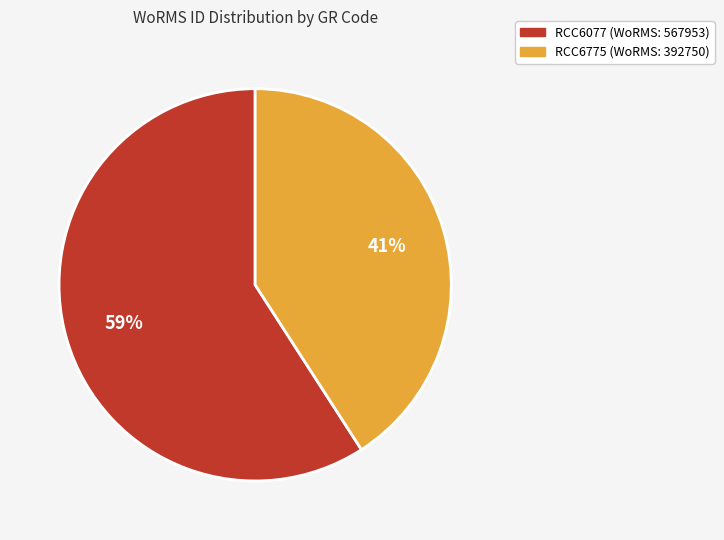

Does RCC6775 represent more than half of the total?

No